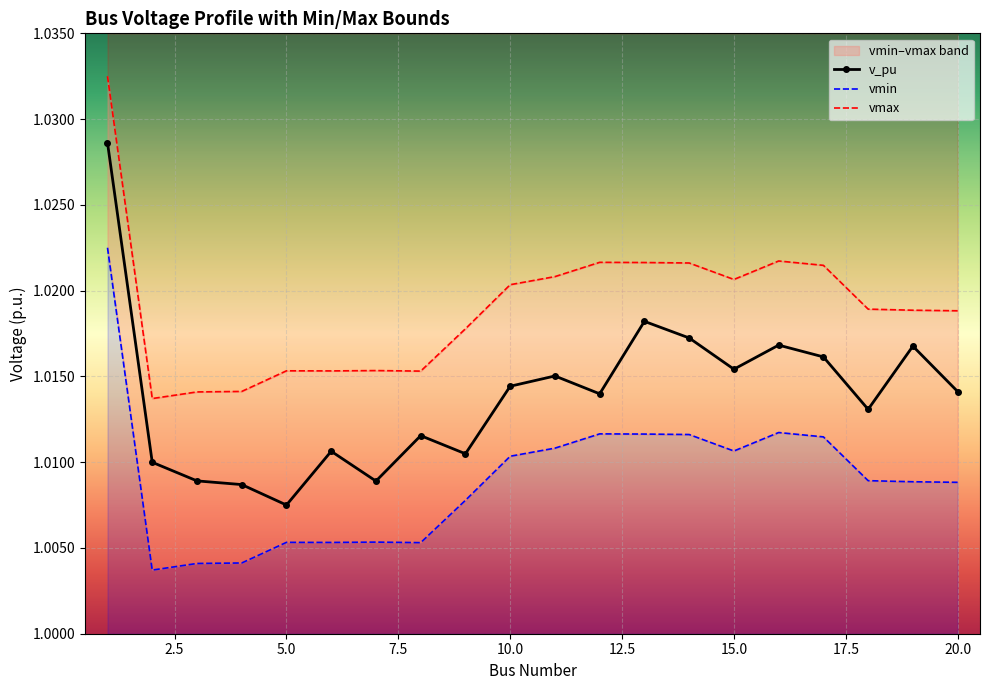

Which series has the largest total across all categories?

vmax